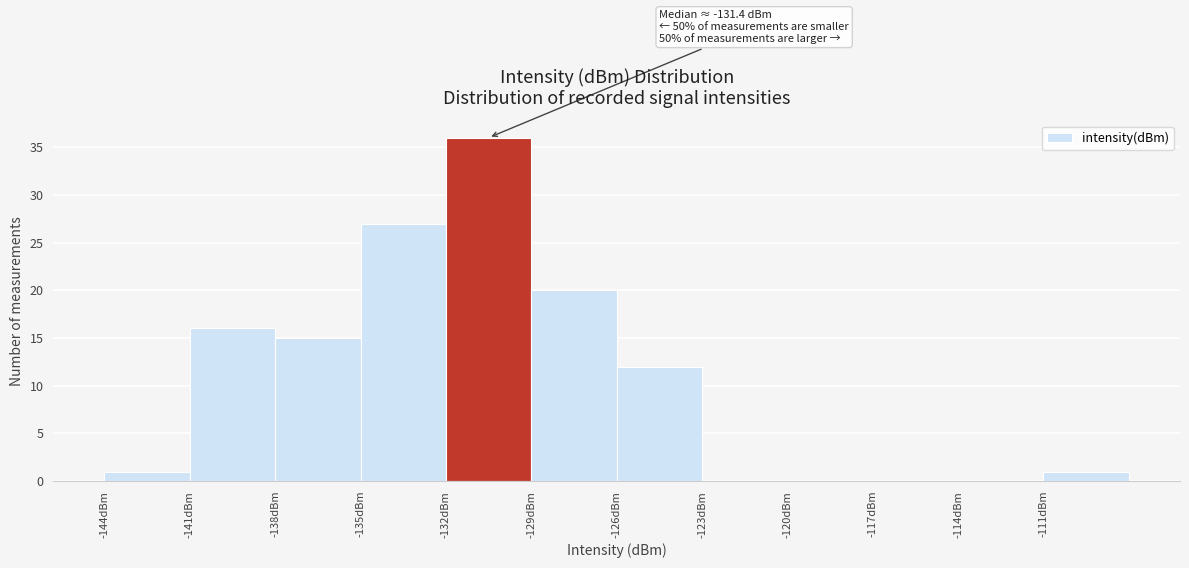

Over which range of the x-axis is the bar tallest?

-132 to -129